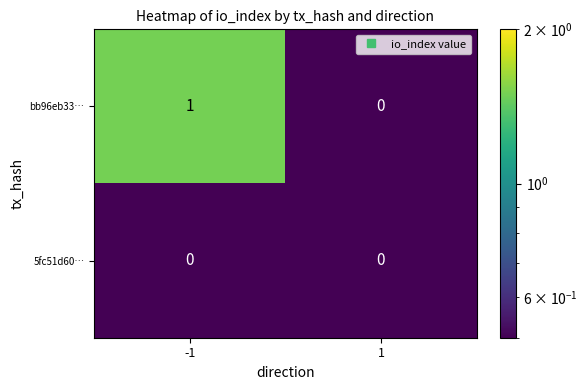

Which series changed the most between -1 and 1?

bb96eb33…